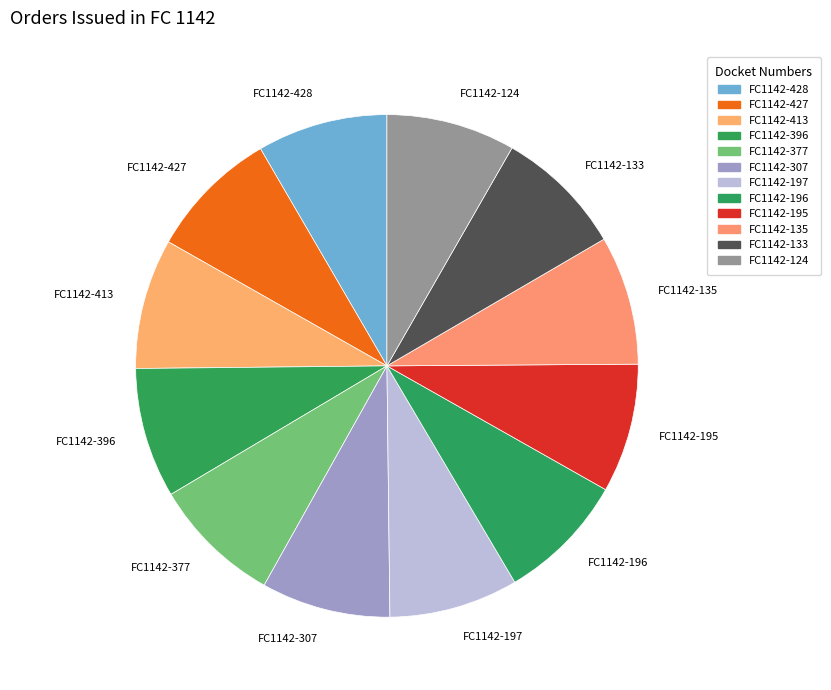

The FC1142-377 slice represents 1% of the pie. True or false?

False